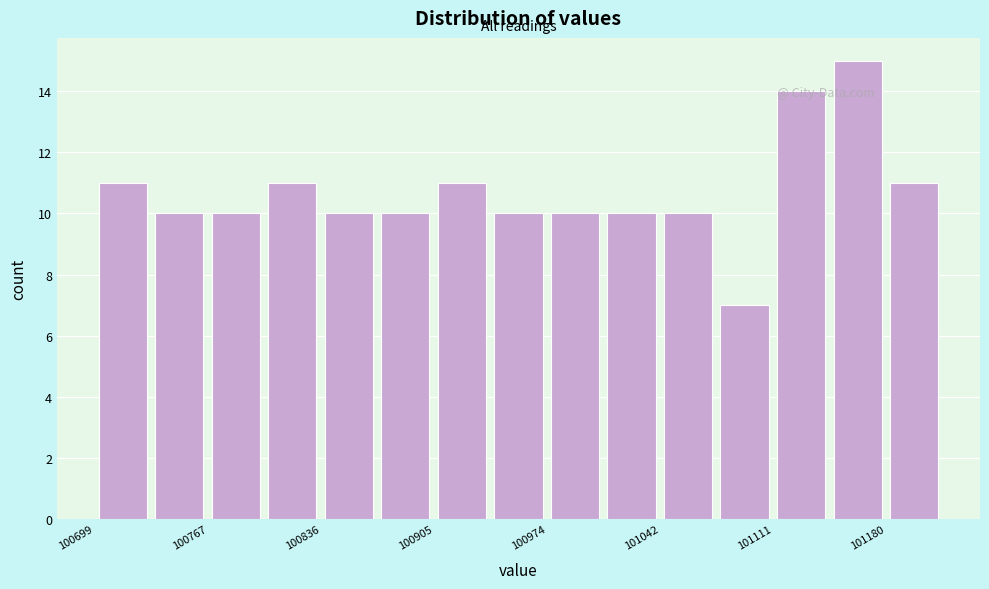

Read against the x-axis, roughly where is the centre of the tallest bar?

101160